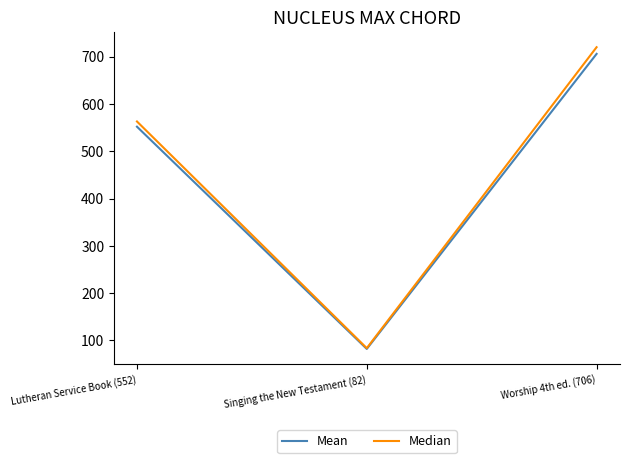

What is the average value of the Mean series?

446.7